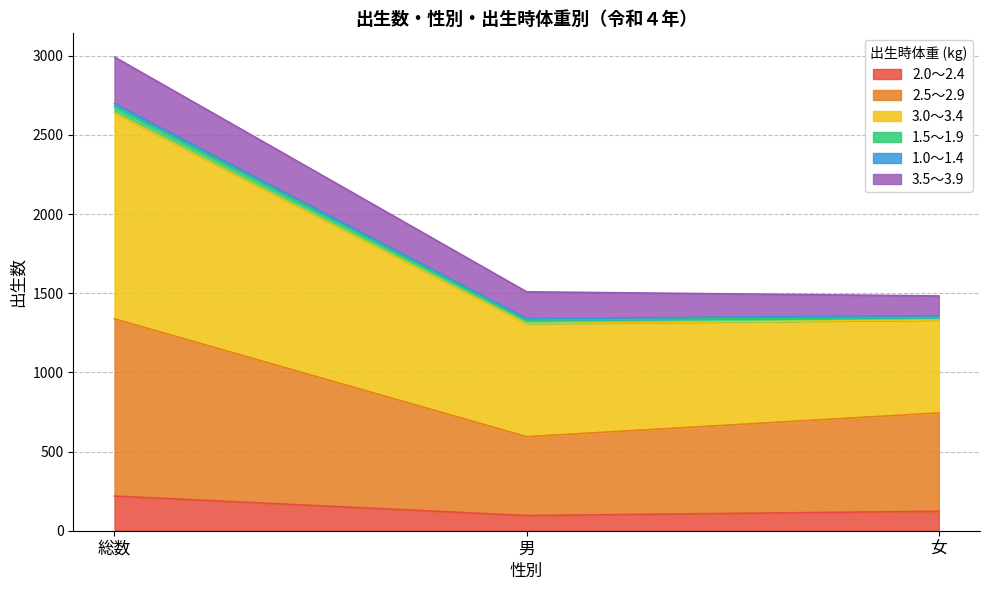

How many data points in 2.0～2.4 are less than 123?

1